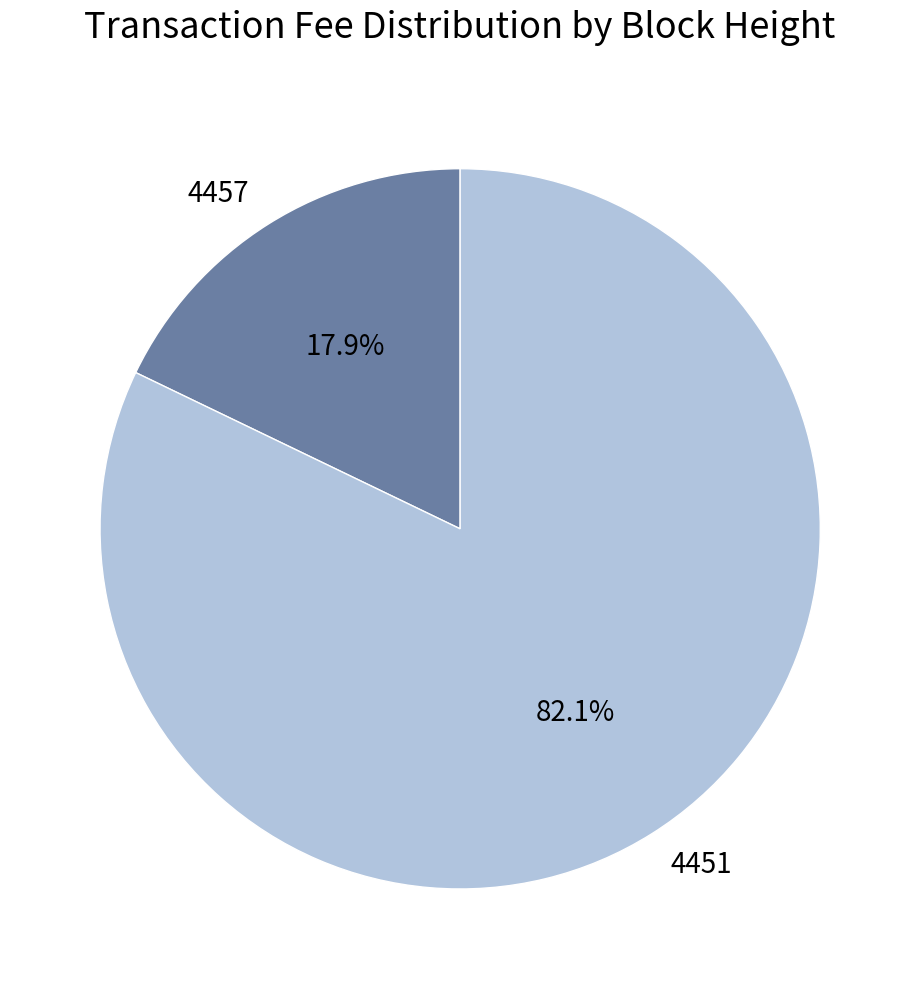

Does 4457 account for over 50% of the chart?

No